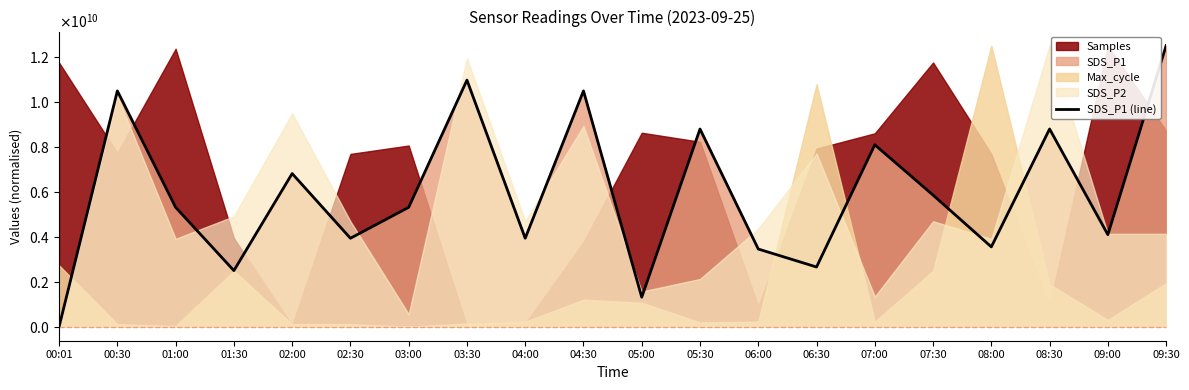

Reading left to right, extract all data points from this chart.

00:01=0.0	00:30=10485933503.8	01:00=5306905370.8	01:30=2493606138.1	02:00=6809462915.6	02:30=3932225063.9	03:00=5306905370.8	03:30=10965473145.8	04:00=3932225063.9	04:30=10485933503.8	05:00=1310741688.0	05:30=8791560102.3	06:00=3452685422.0	06:30=2653452685.4	07:00=8088235294.1	07:30=5850383631.7	08:00=3548593350.4	08:30=8791560102.3	09:00=4092071611.3	09:30=12500000000.0